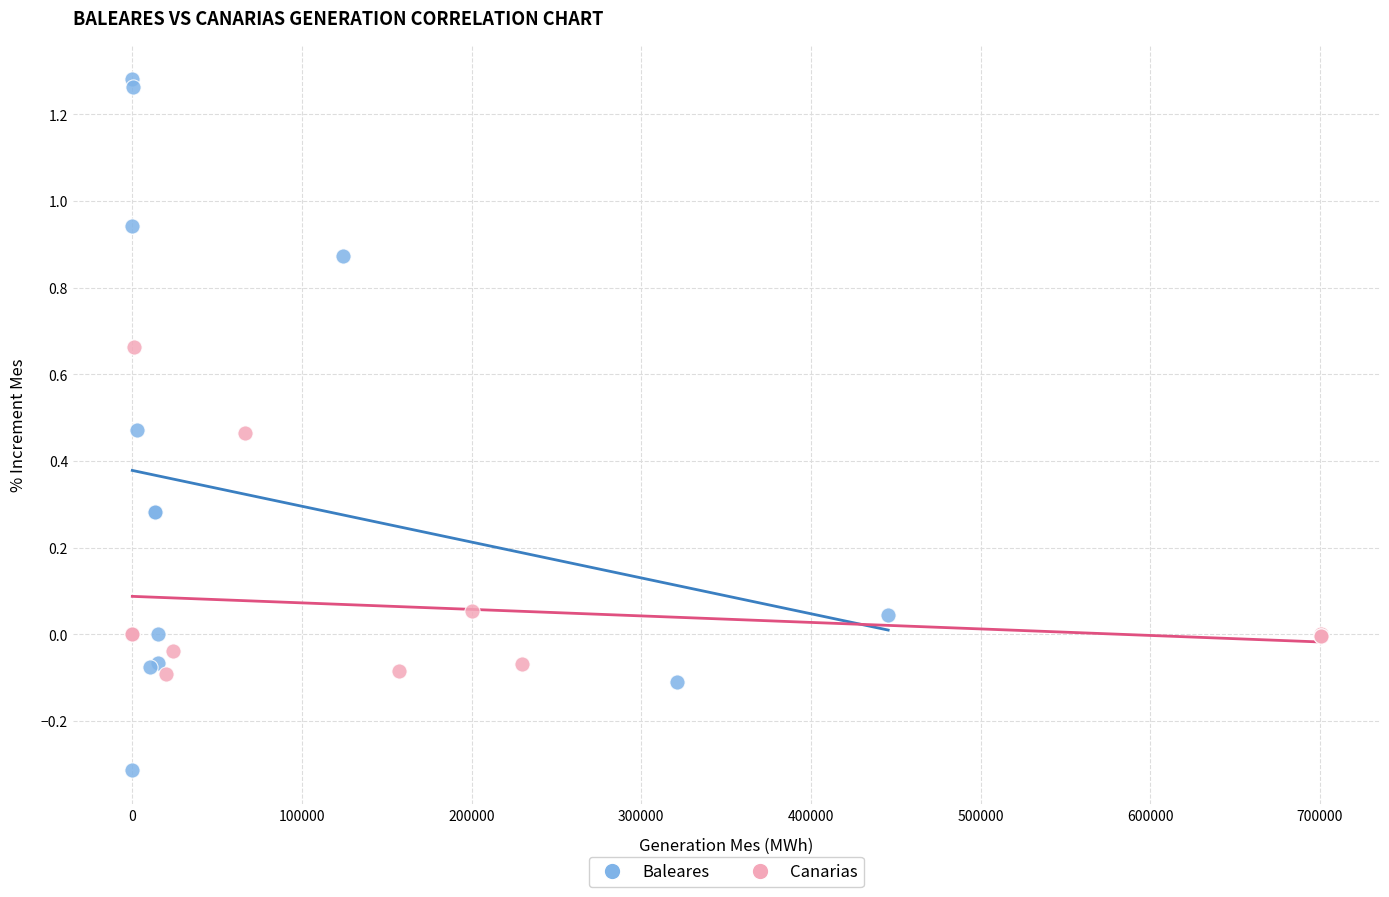

Which series reaches the maximum Y coordinate?

Baleares